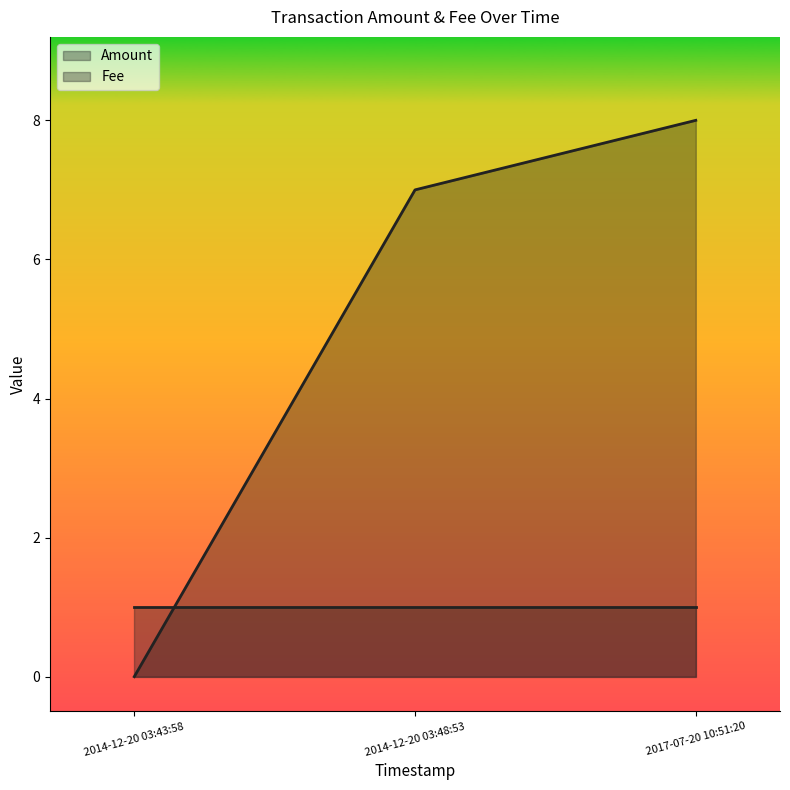

What is the label of the 3rd point from the right?

2014-12-20 03:43:58